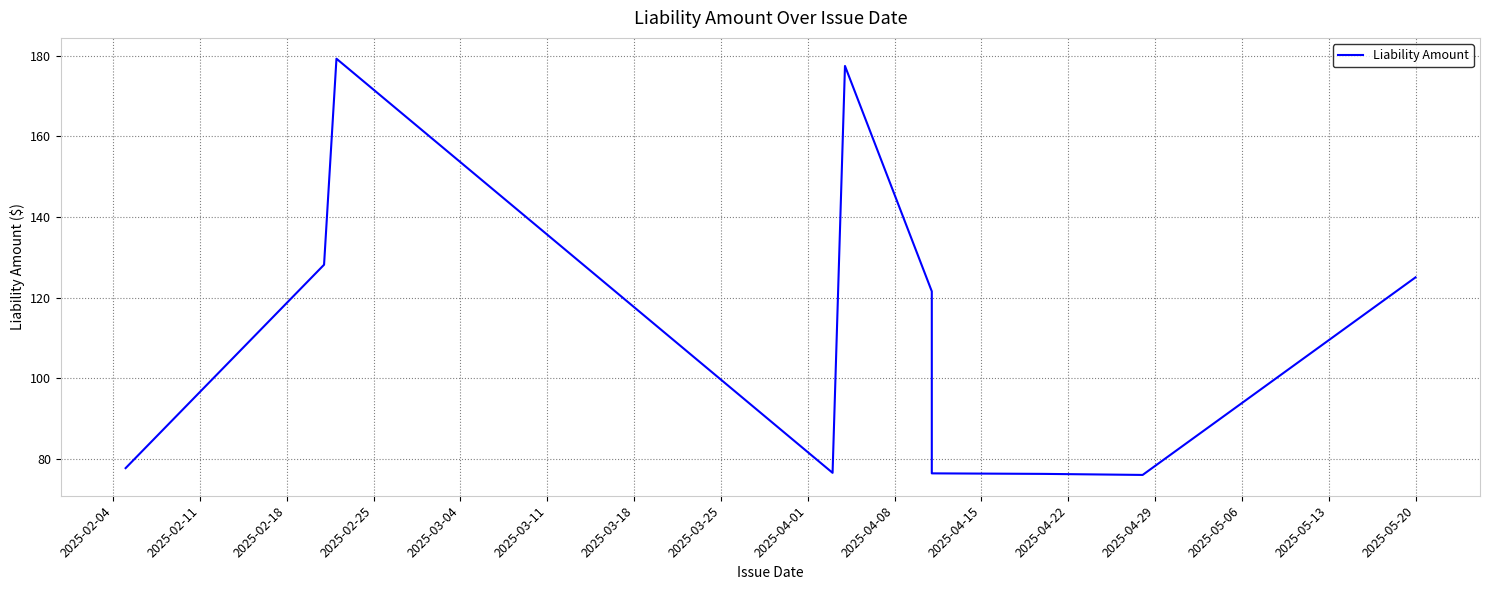

Which has a higher value, 2025-03-25 or 2025-04-01?

2025-03-25